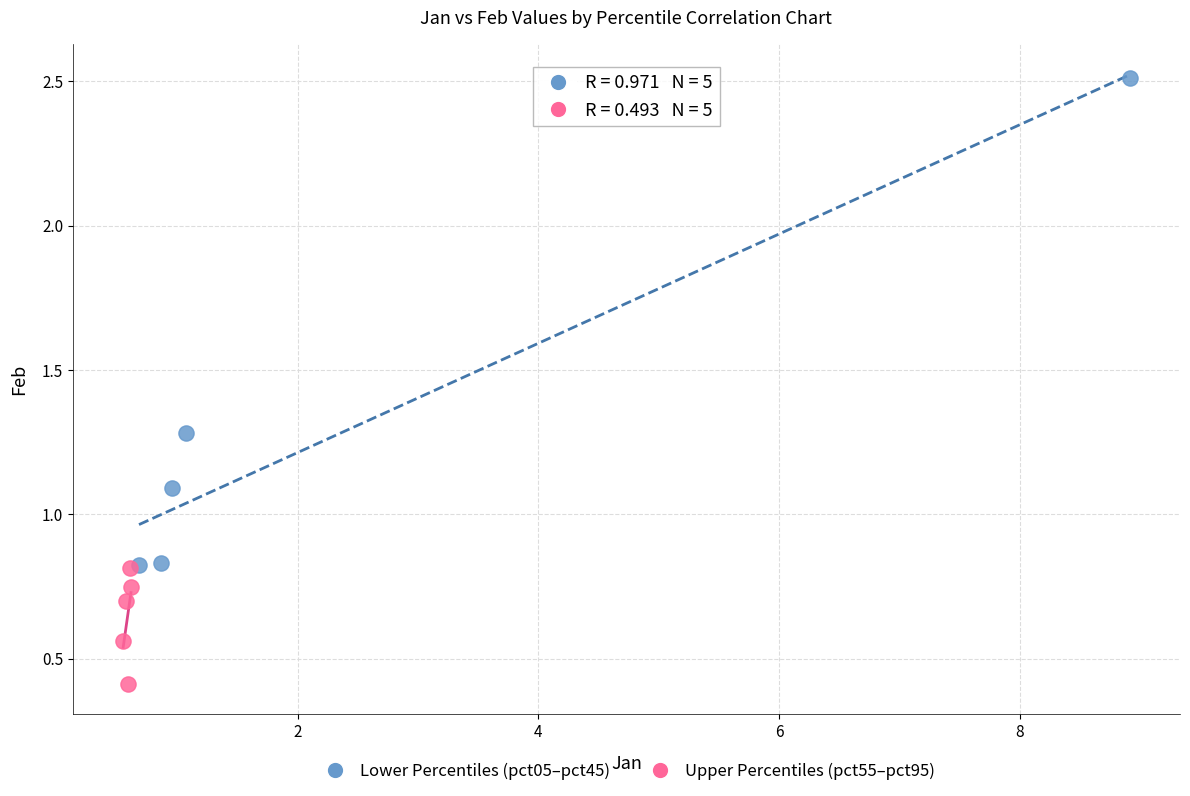

Which series contains the lowest Y value?

Upper Percentiles (pct55–pct95)